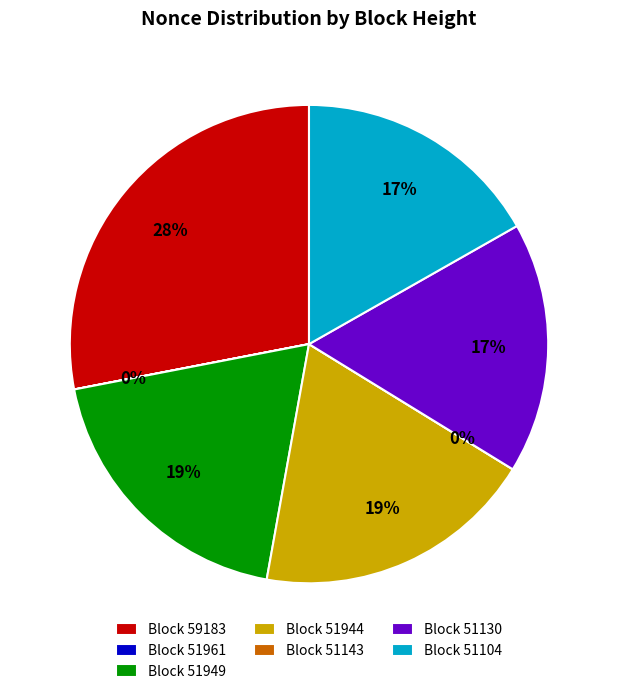

Rank the categories by value from lowest to highest.

51143, 51961, 51104, 51130, 51944, 51949, 59183